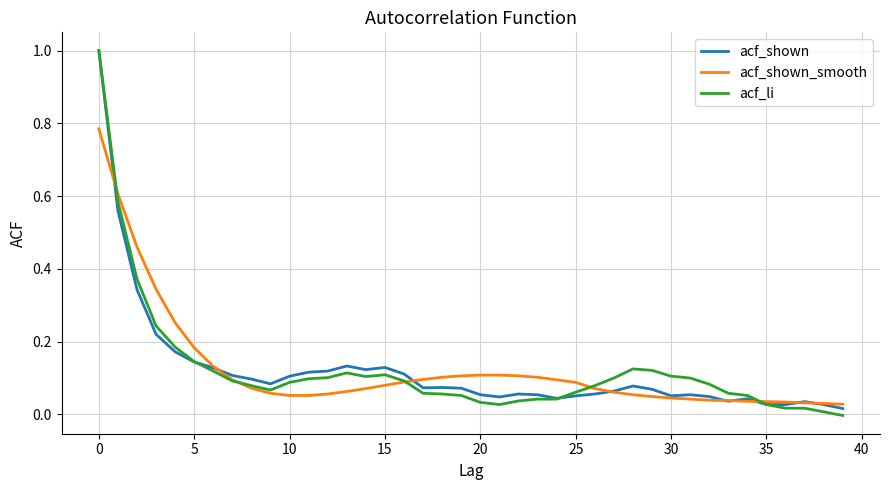

What is the maximum value shown in the chart?

1.0